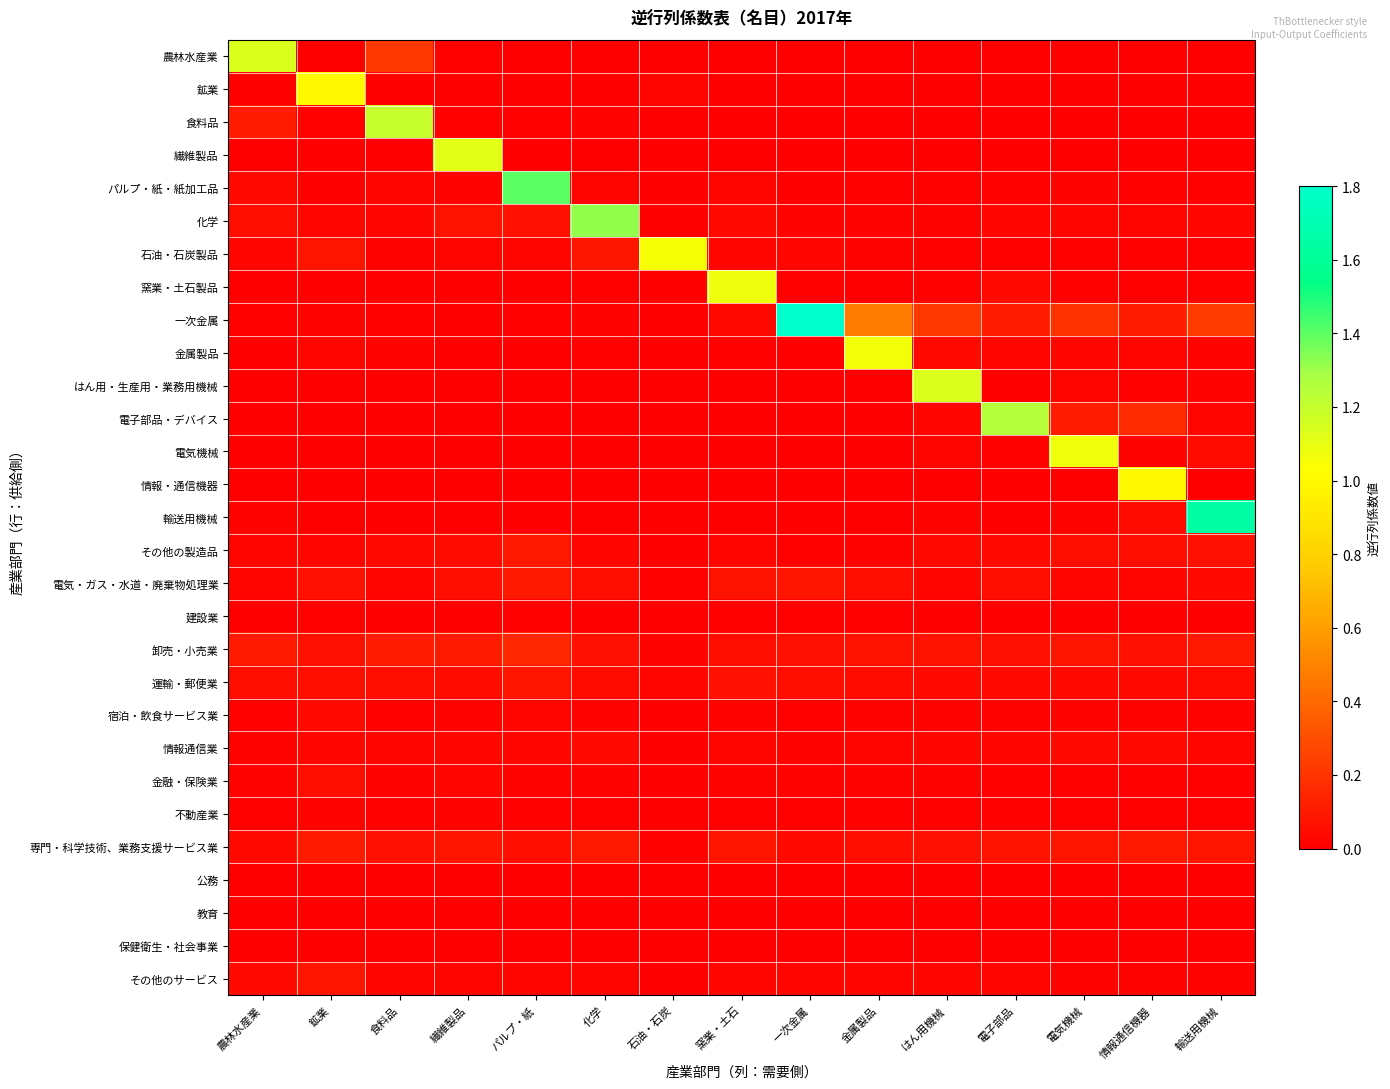

Which series has the largest total across all categories?

一次金属